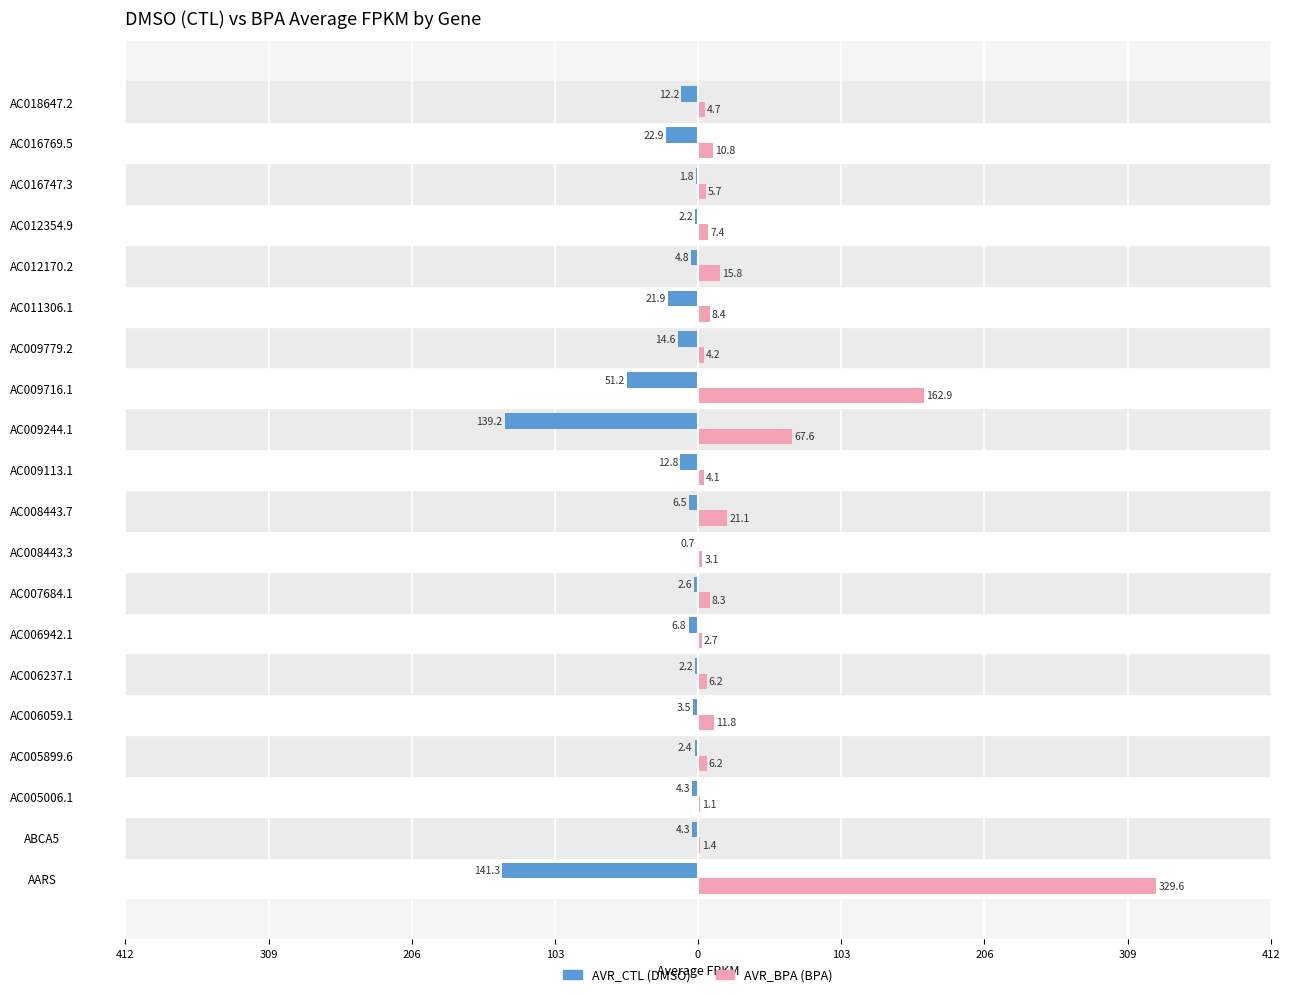

Reading left to right, list all the values displayed in this chart.

AVR_CTL: -141.3	-4.3	-4.3	-2.4	-3.5	-2.2	-6.8	-2.6	-0.7	-6.5	-12.8	-139.2	-51.2	-14.6	-21.9	-4.8	-2.2	-1.8	-22.9	-12.2
AVR_BPA: 329.6	1.4	1.1	6.2	11.8	6.2	2.7	8.3	3.1	21.1	4.1	67.6	162.9	4.2	8.4	15.8	7.4	5.7	10.8	4.7